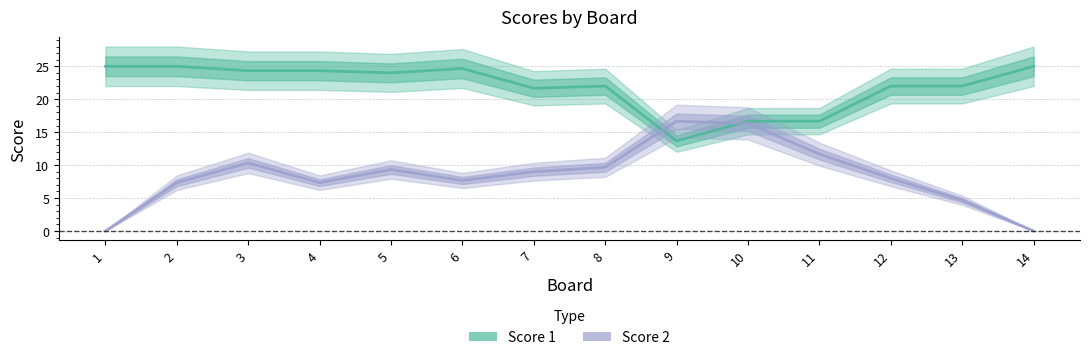

What is the approximate value of Score 2 at 8?

11